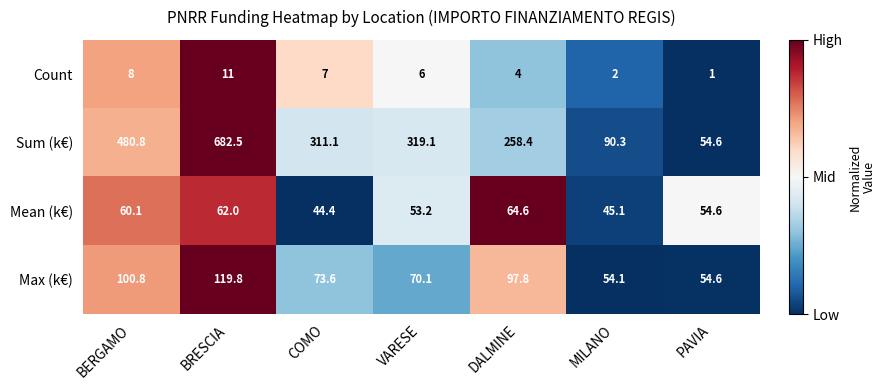

What is the total value across all series at PAVIA?

164.8